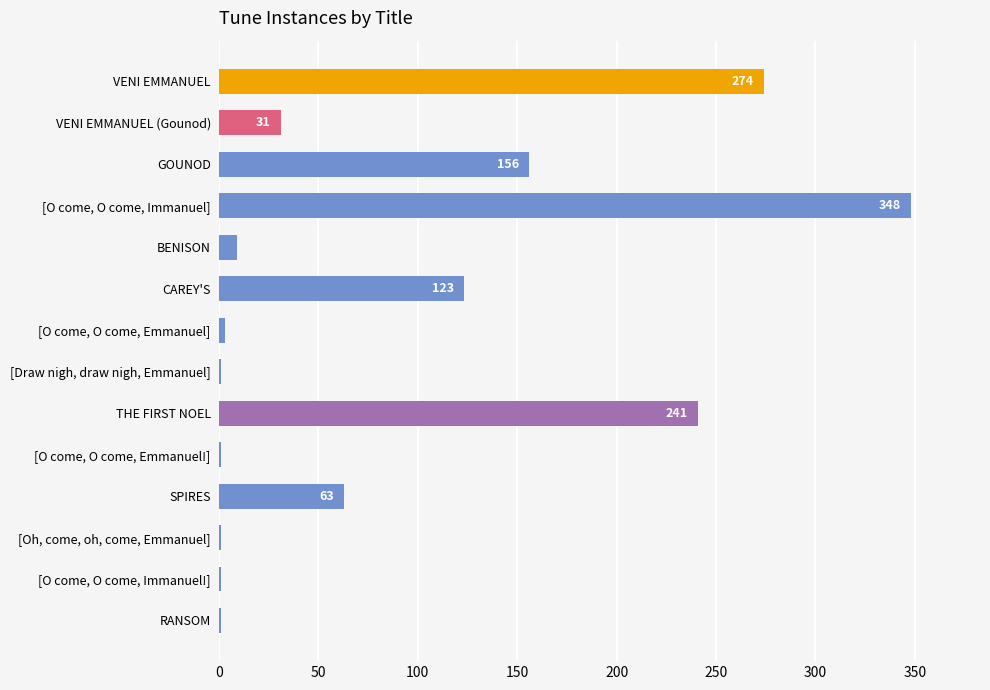

Which category has the highest value across all series?

[O come, O come, Immanuel]